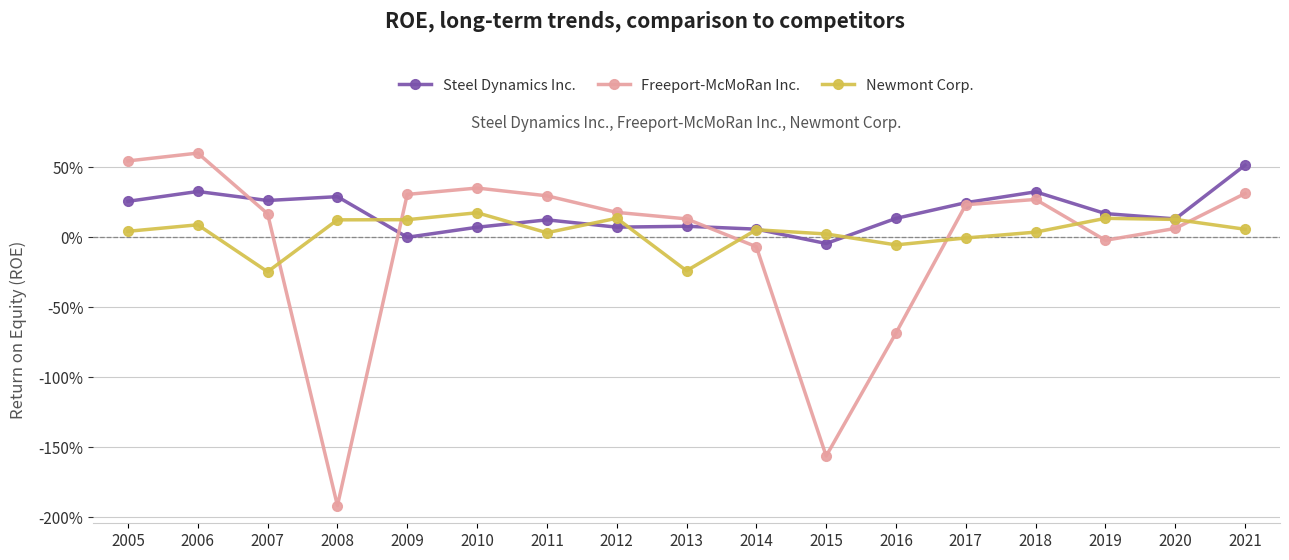

Which series has the largest range (max minus min)?

Freeport-McMoRan Inc.